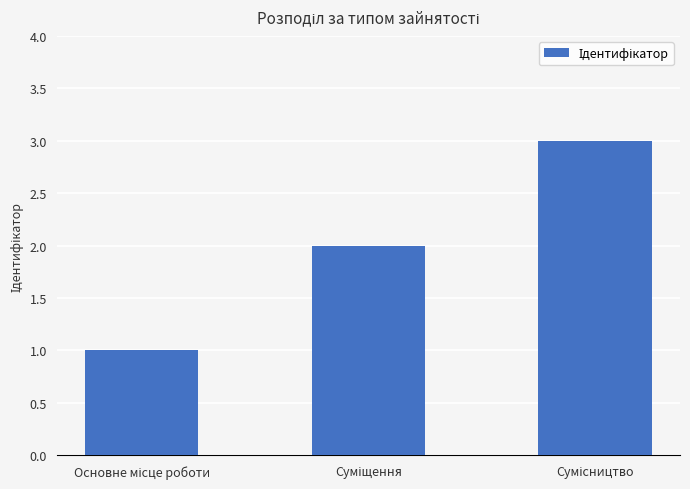

What is the sum of all values?

6